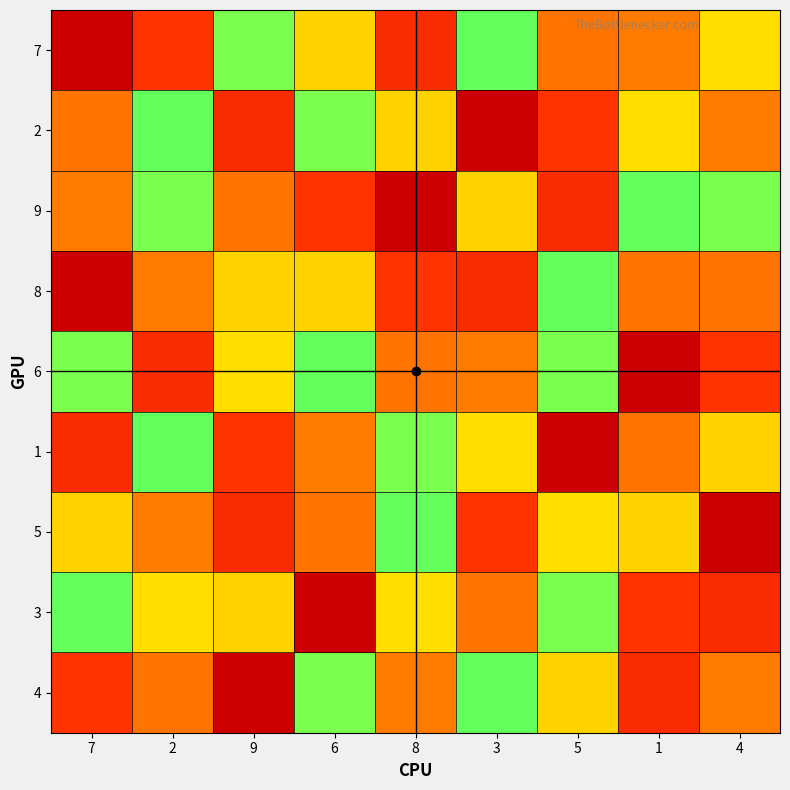

What is the spread (max minus min) of values at 5?

8